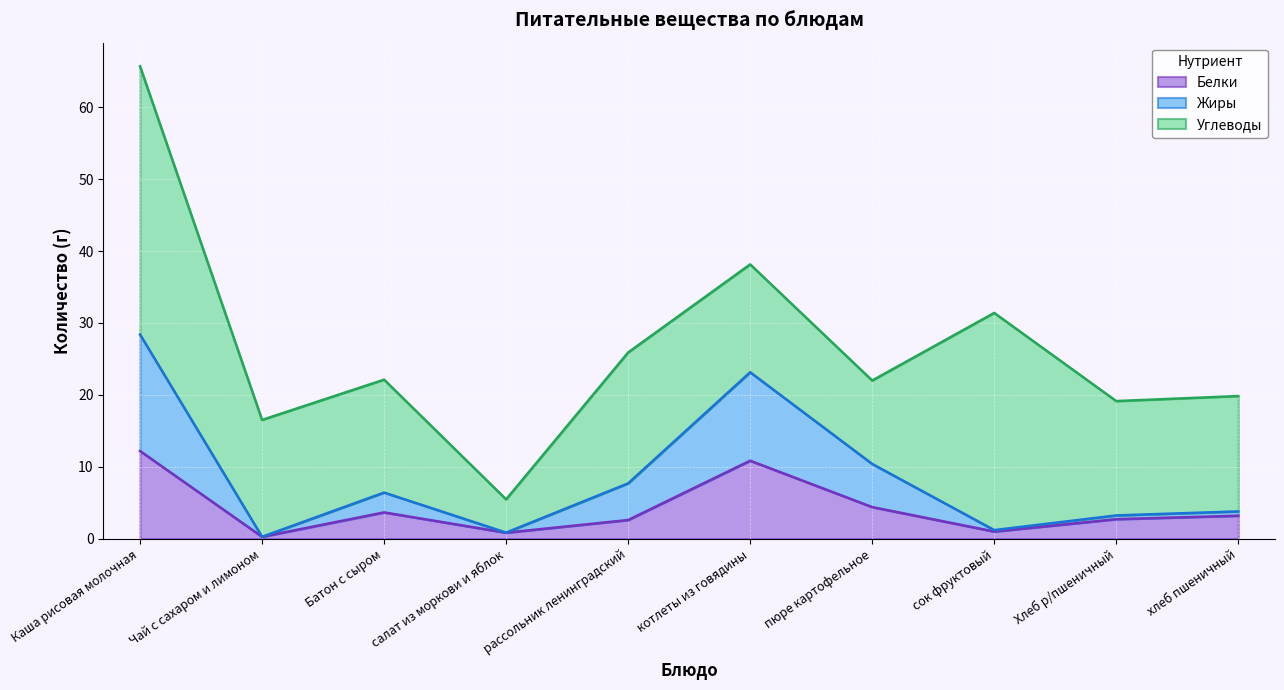

What is the total value across all series at пюре картофельное?

22.0